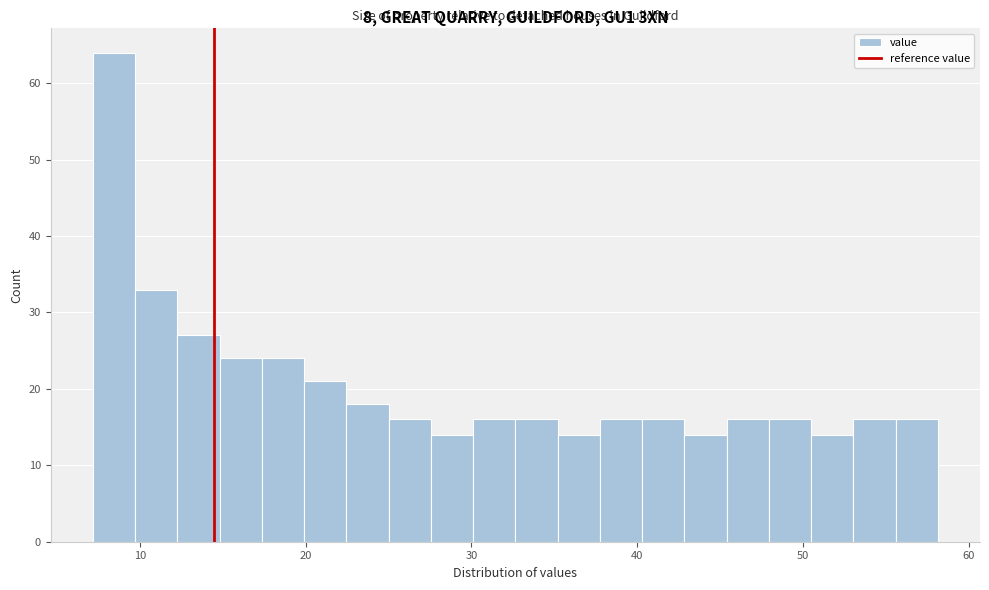

Around what value on the x-axis is the tallest bar? Give the approximate position of its centre, as read against the axis.

8